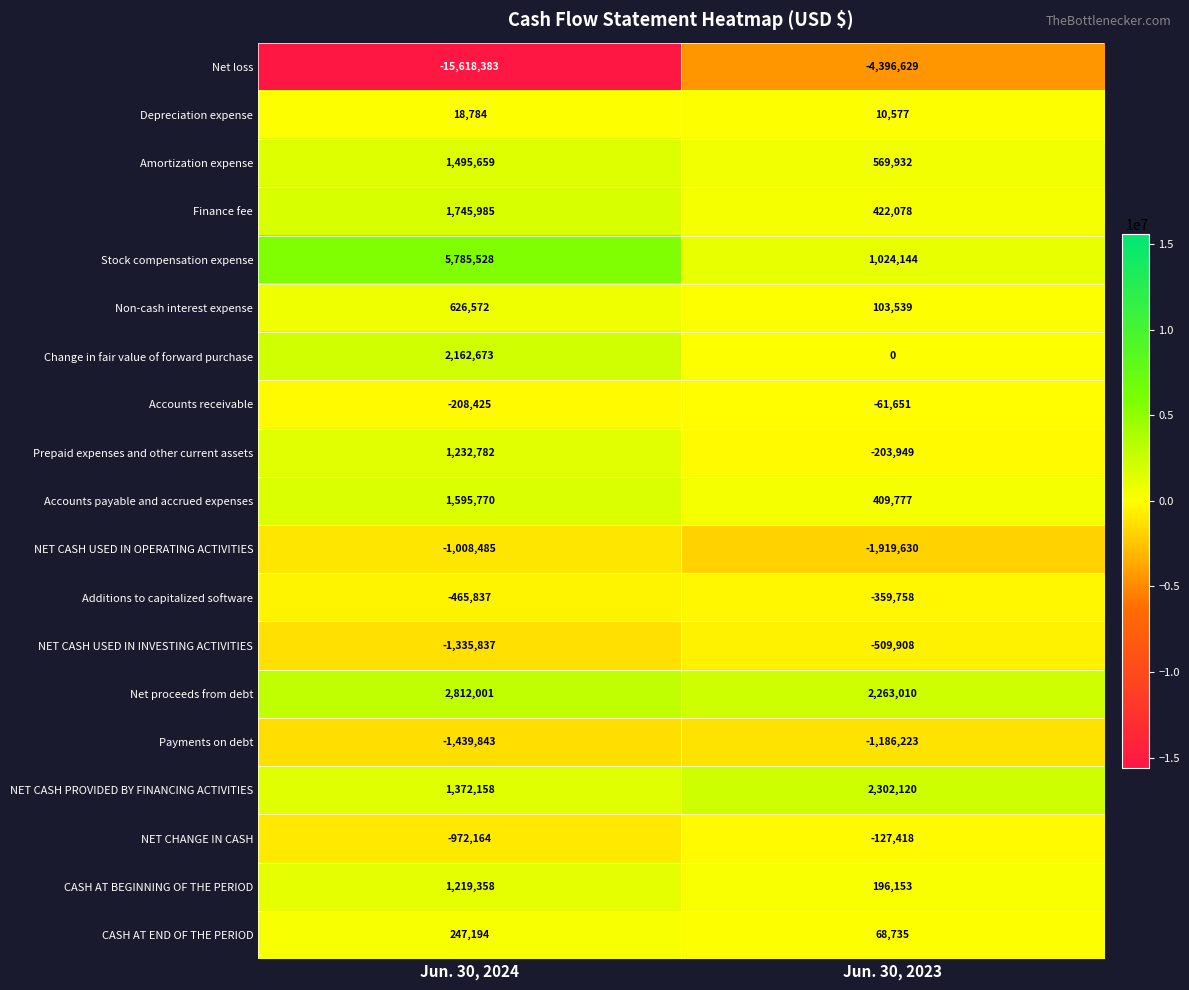

Where is Finance fee nearest to the value 1084031?

Jun. 30, 2023